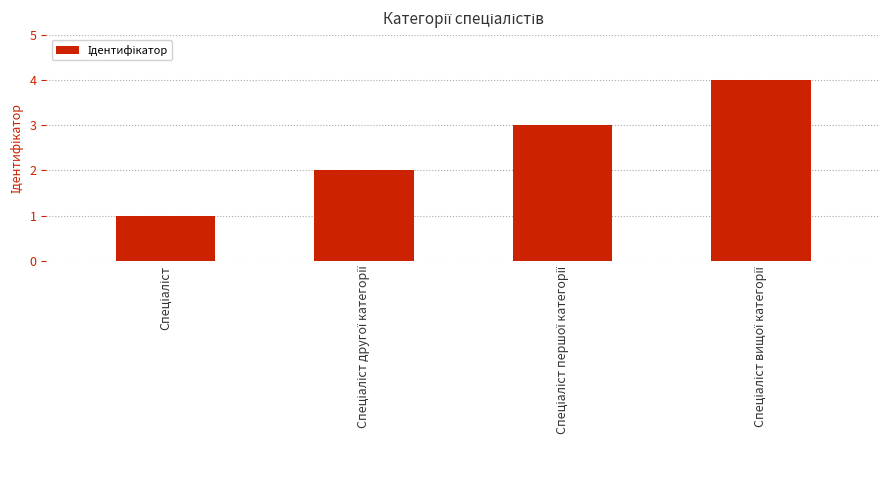

Reading left to right, what are all the values shown in this chart?

1	2	3	4